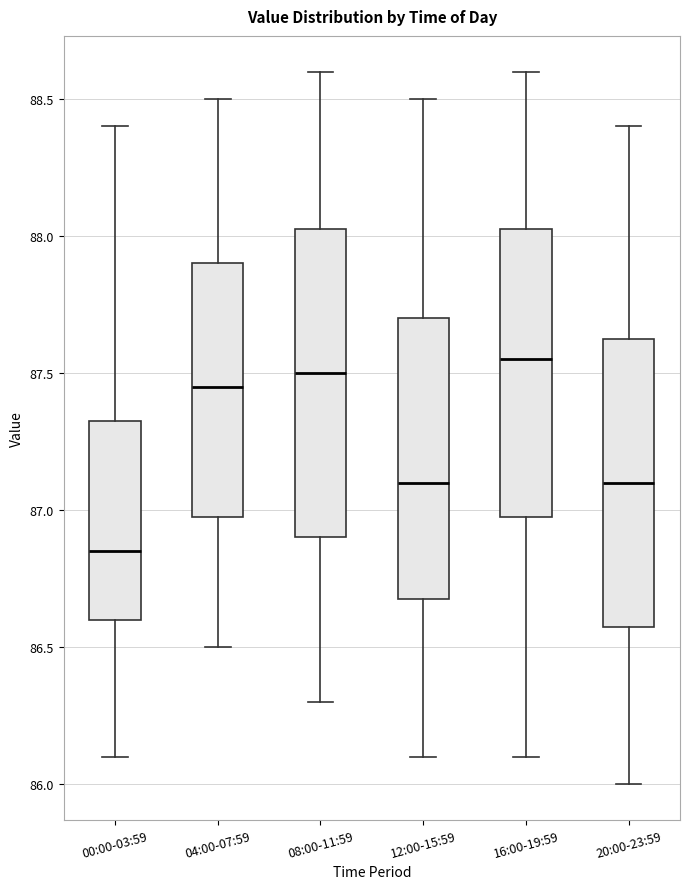

Where does the median line of the box for 20:00-23:59 sit on the y-axis? The values are not printed on the chart, so give them approximately, as read against the axis.

87.10